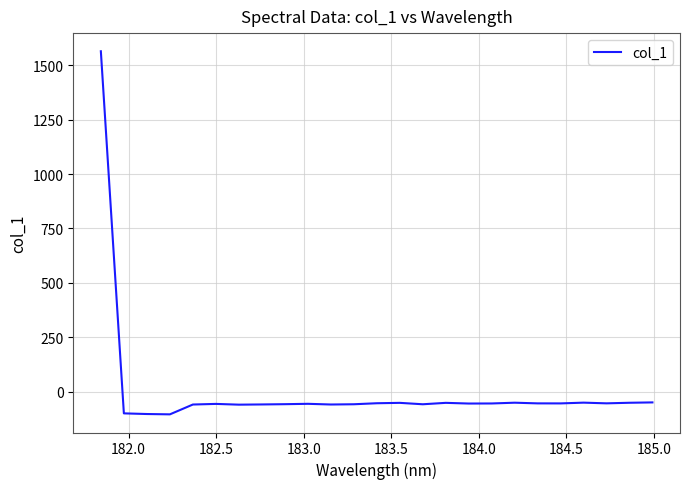

What is the greatest value displayed?

1564.5